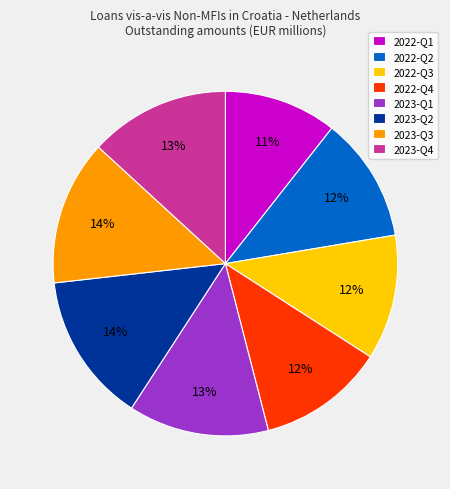

What percentage is the 2023-Q3 slice, to the nearest percent?

14%